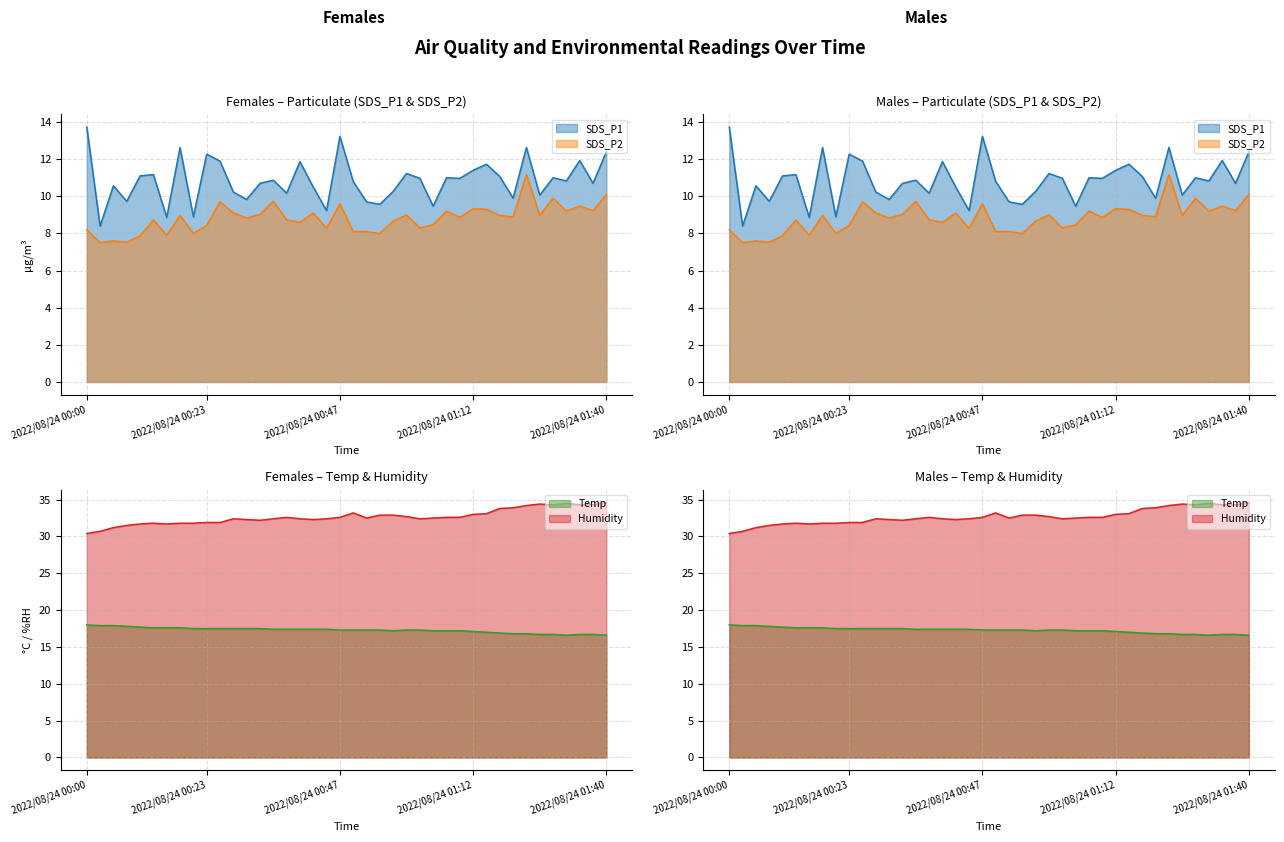

The value of Temp at 2022/08/24 01:07 is 4.7. True or false?

False